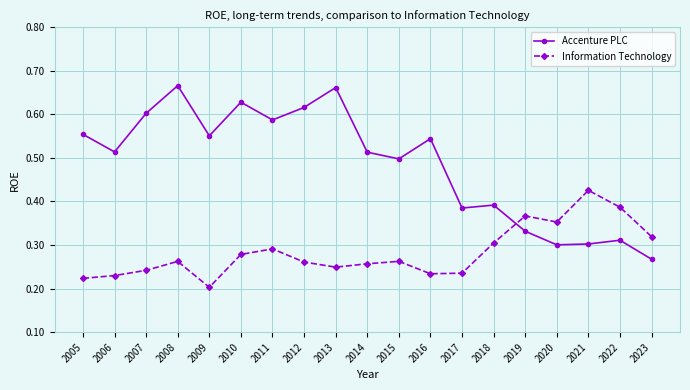

What is the total value across all series at 2007?

0.8